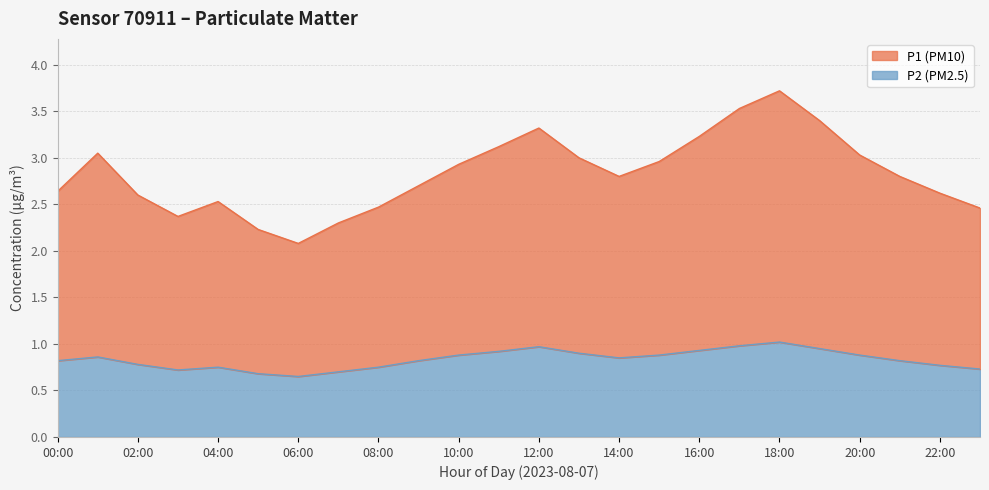

Rank the categories by P2 value from lowest to highest.

06:00, 05:00, 07:00, 03:00, 23:00, 04:00, 08:00, 22:00, 02:00, 00:00, 09:00, 21:00, 14:00, 01:00, 10:00, 15:00, 20:00, 13:00, 11:00, 16:00, 19:00, 12:00, 17:00, 18:00